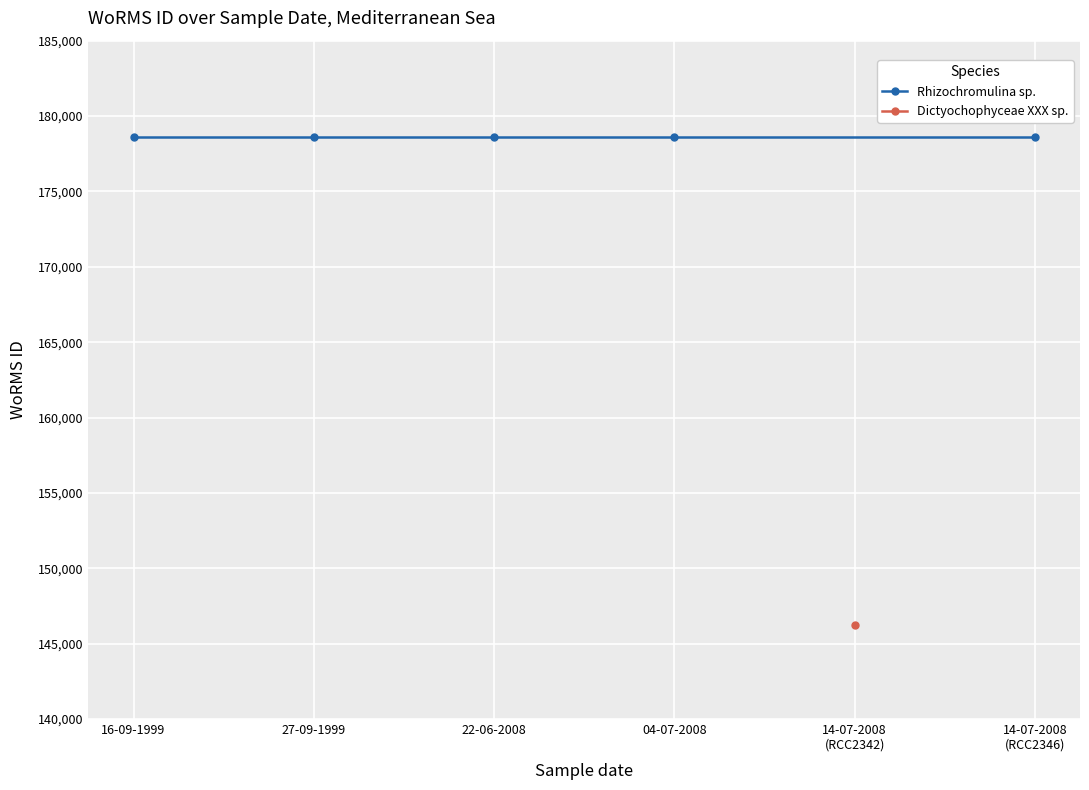

What is the value of the Dictyochophyceae XXX sp. point at the 5th from the left?

146232